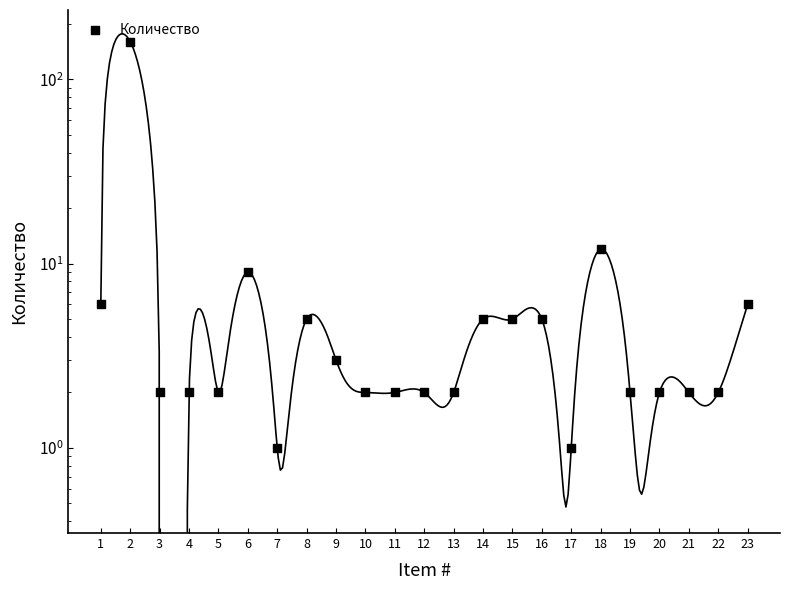

Approximately how many times larger is the value at 17 compared to 8?

0.2